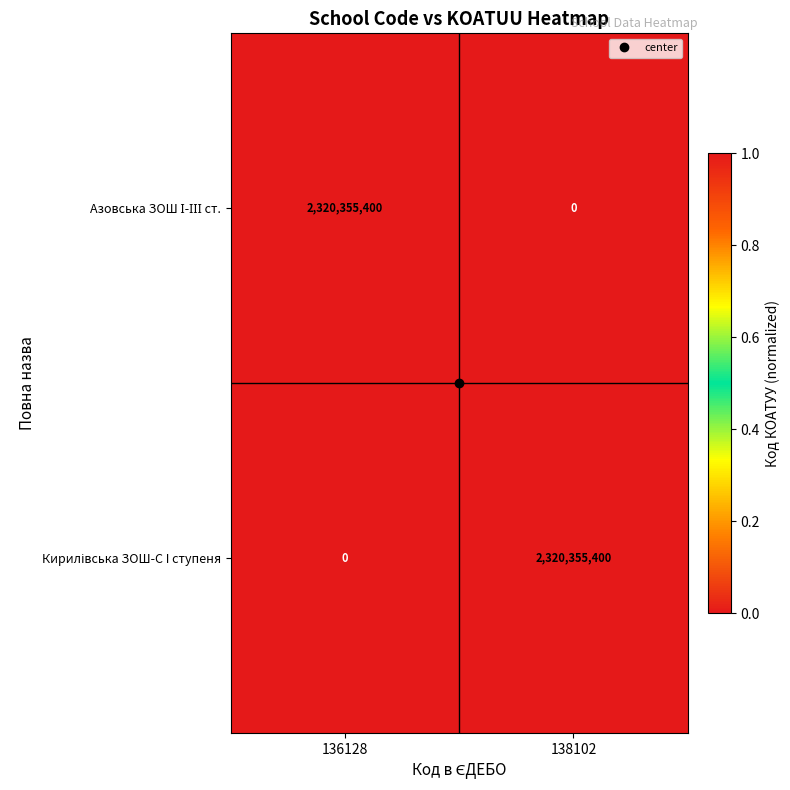

What is the total value across all series at 136128?

2320355400